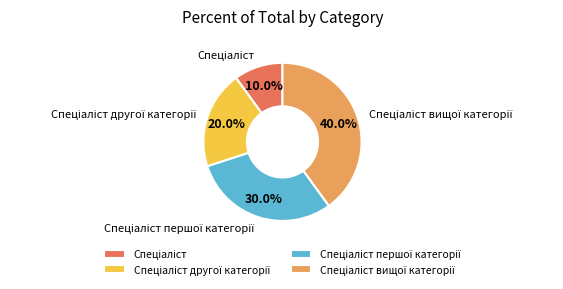

How many slices are in this pie chart?

4